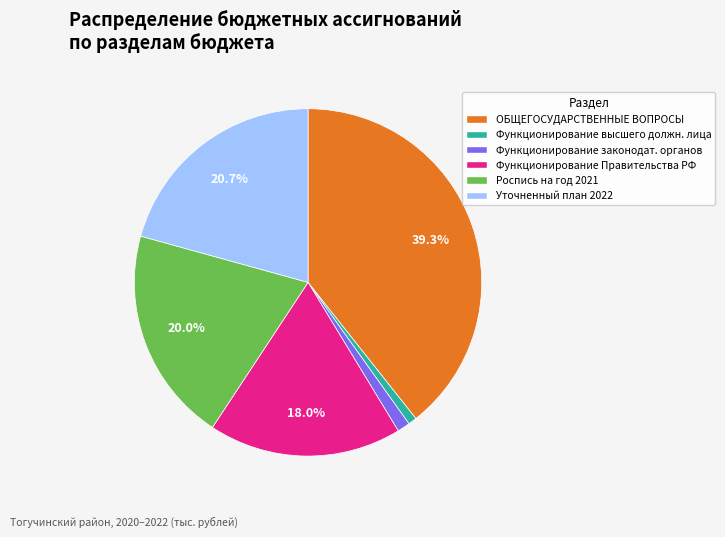

Is there any slice that represents more than half of the pie?

No